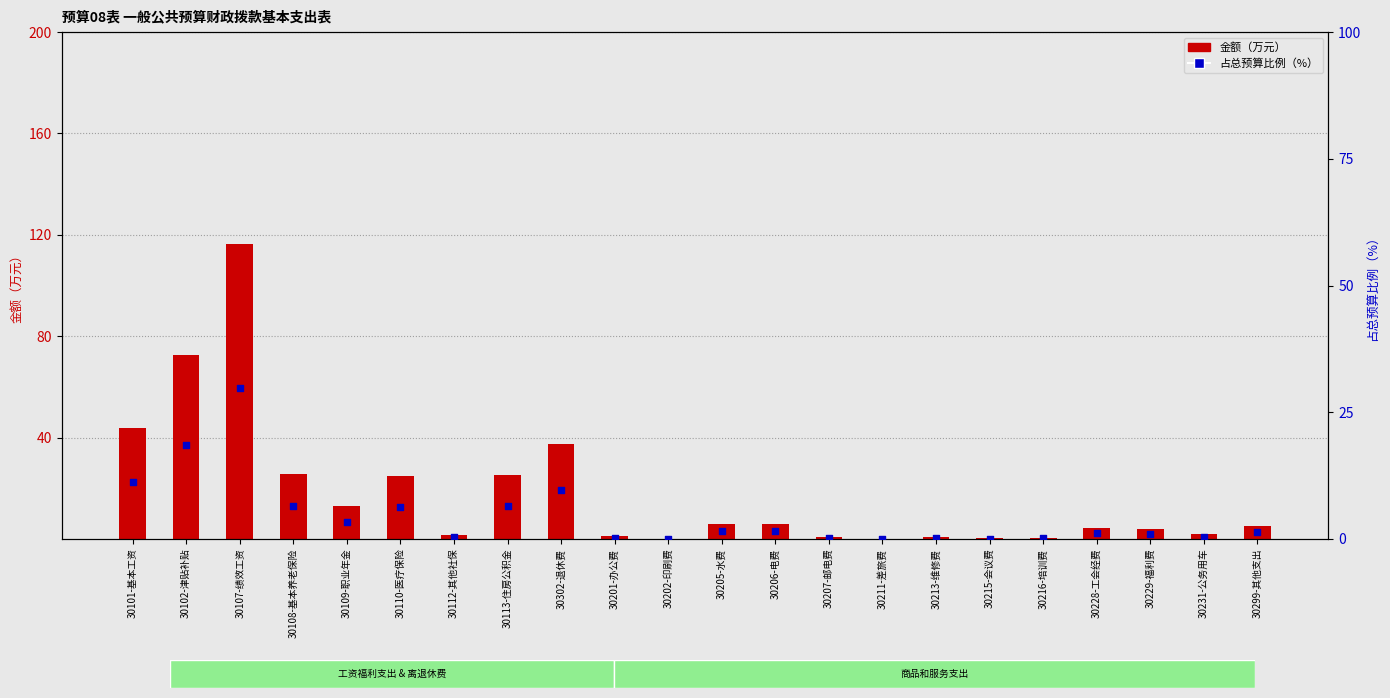

Which series contains the lowest Y value?

占总预算比例（%）